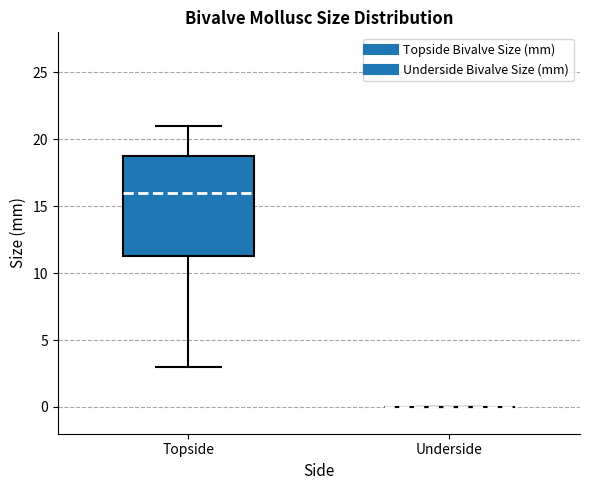

Which box is the tallest, from its lower edge to its upper edge?

Topside